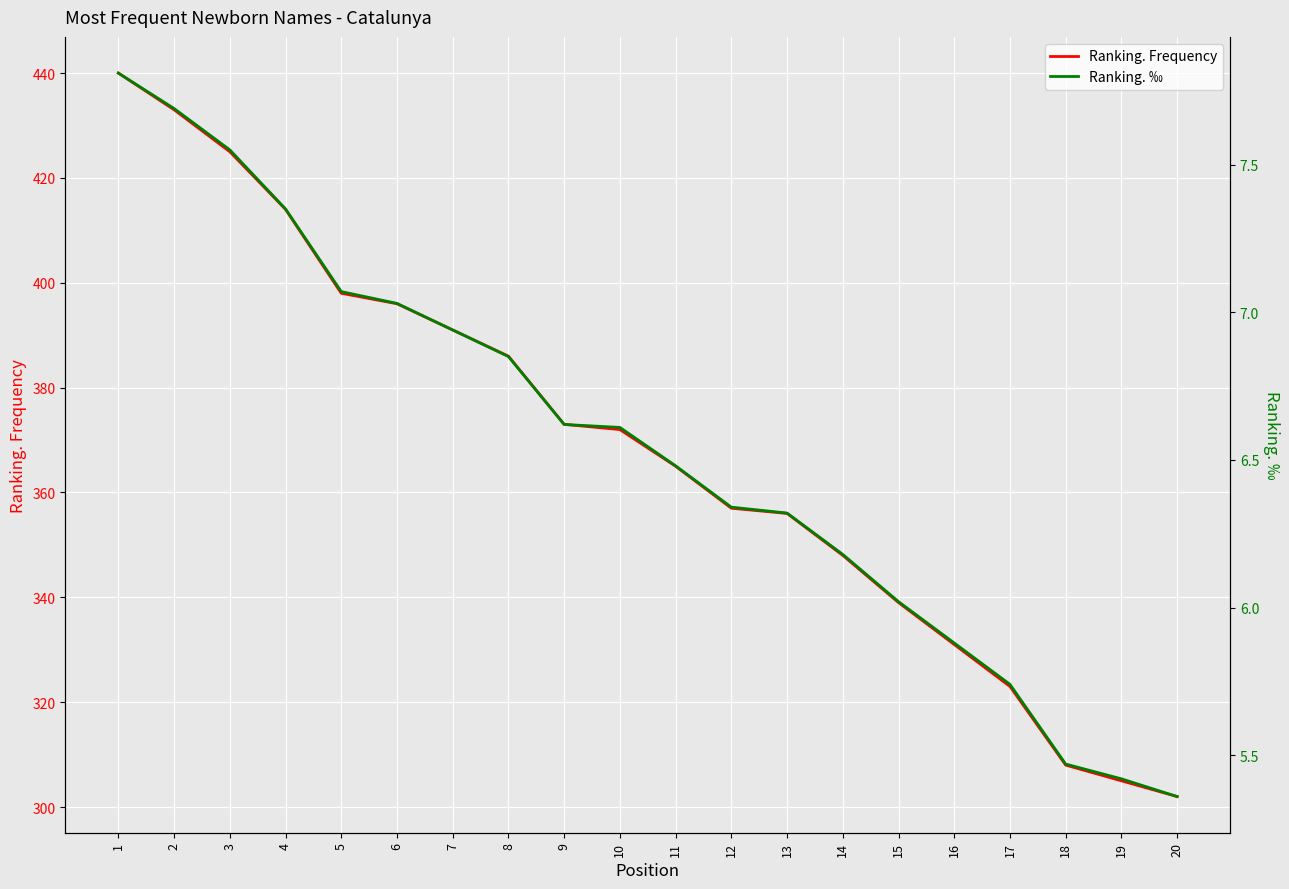

Where is Ranking. ‰ nearest to the value 6?

15